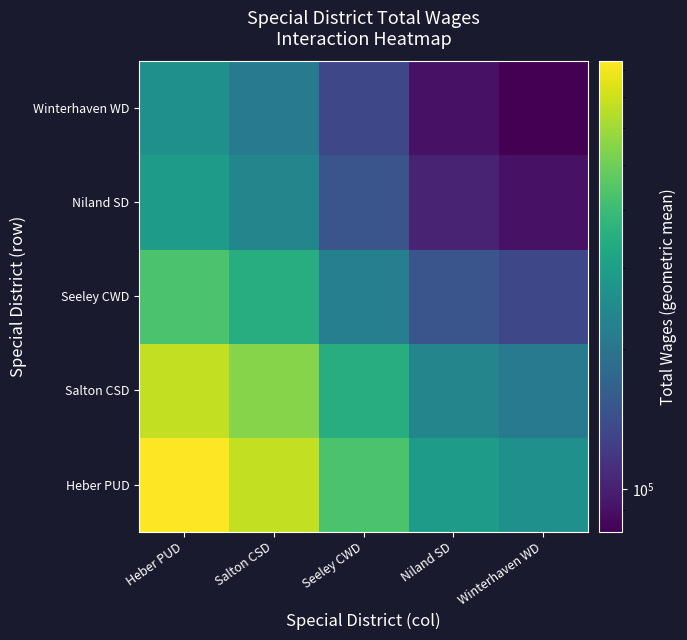

Which series changed the most between Salton CSD and Seeley CWD?

Heber PUD